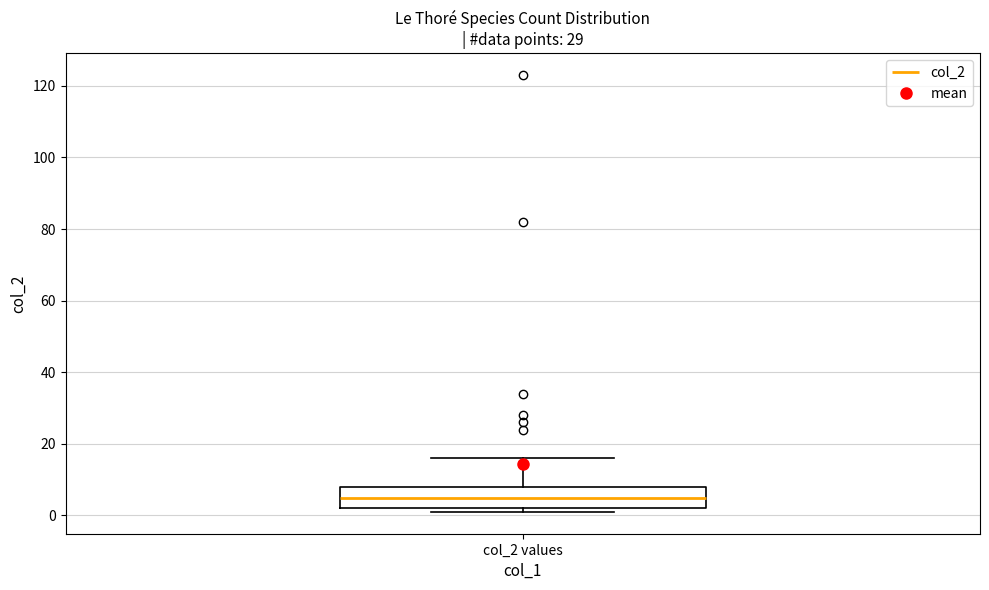

Where does the median line of the box for col_2 values sit on the y-axis? The values are not printed on the chart, so give them approximately, as read against the axis.

6